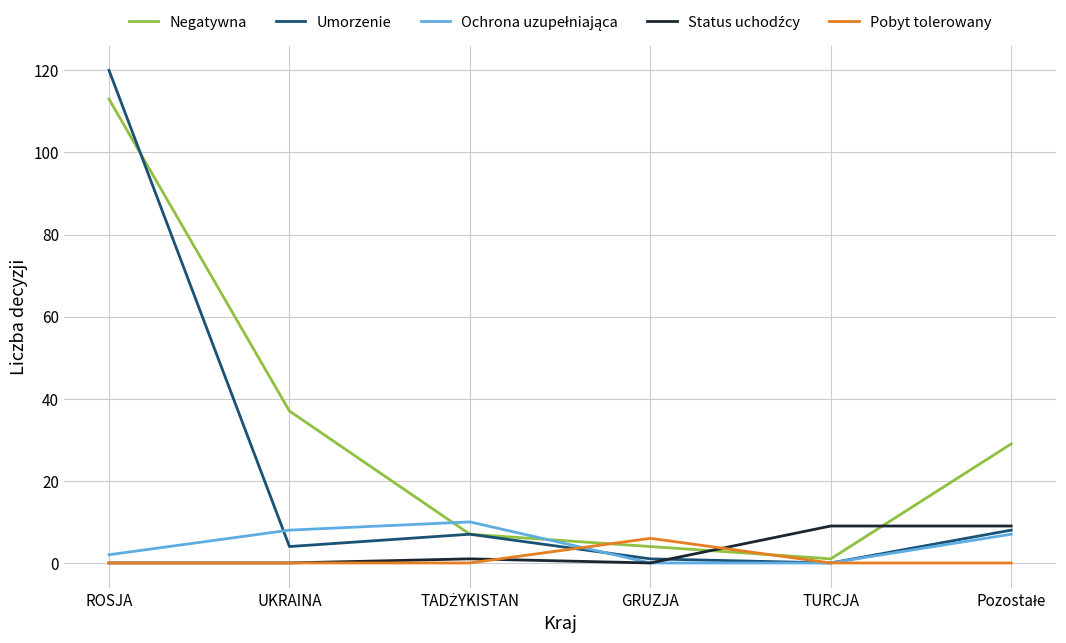

At which category is the sum across all series the highest?

ROSJA